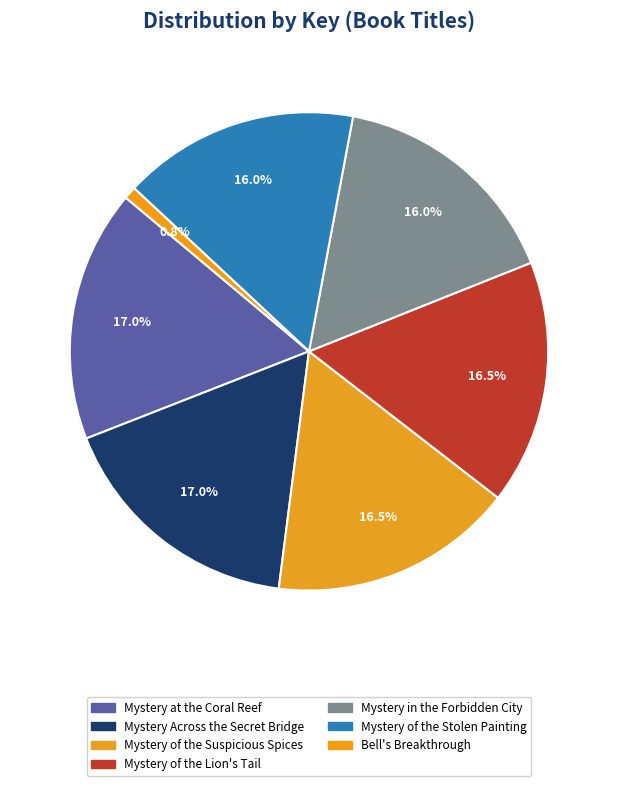

Is there any slice that represents more than half of the pie?

No